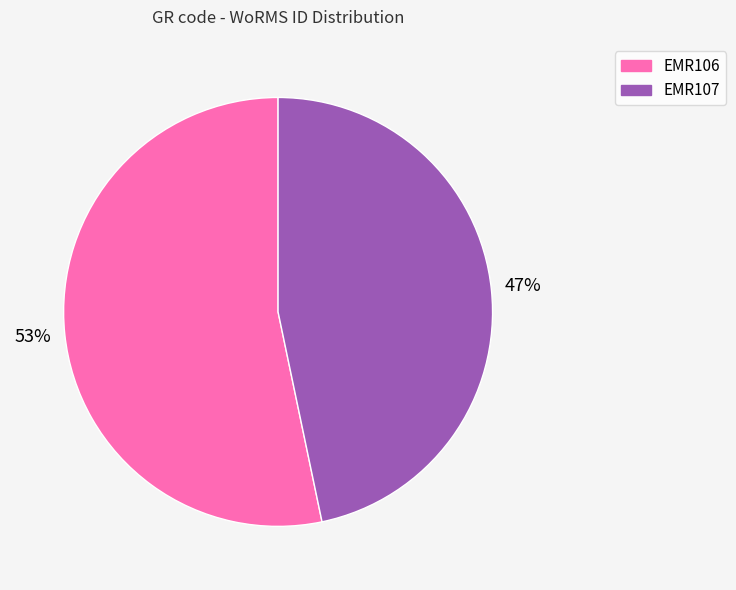

Rank the categories by value from highest to lowest.

EMR106, EMR107